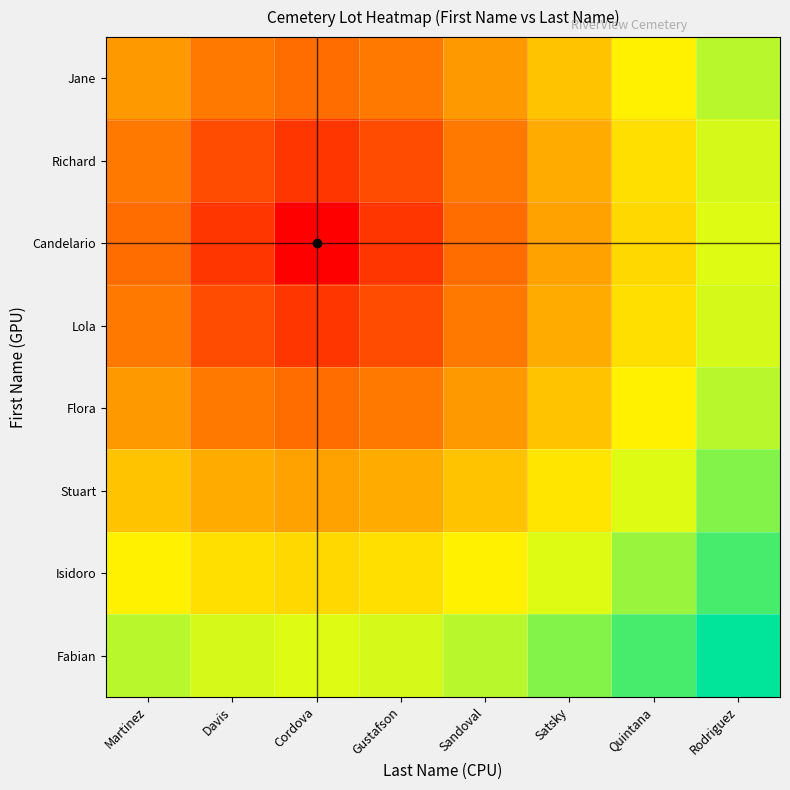

Which category has the highest value across all series?

Rodriguez